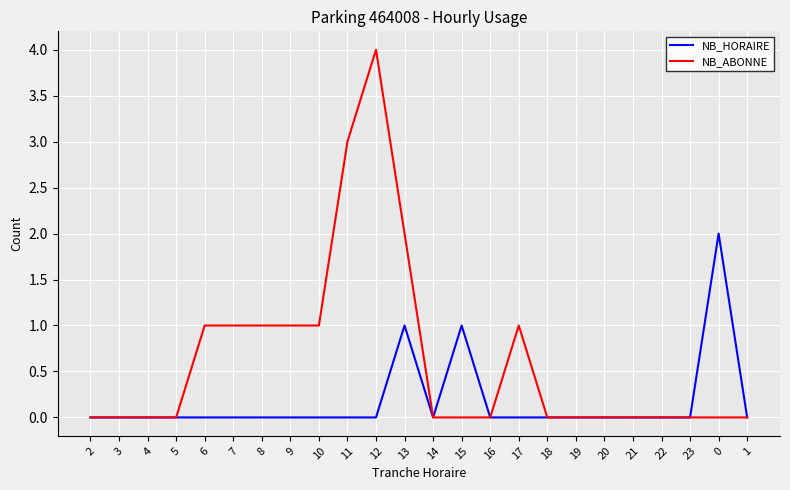

List the series in order of their overall mean, highest first.

NB_ABONNE, NB_HORAIRE